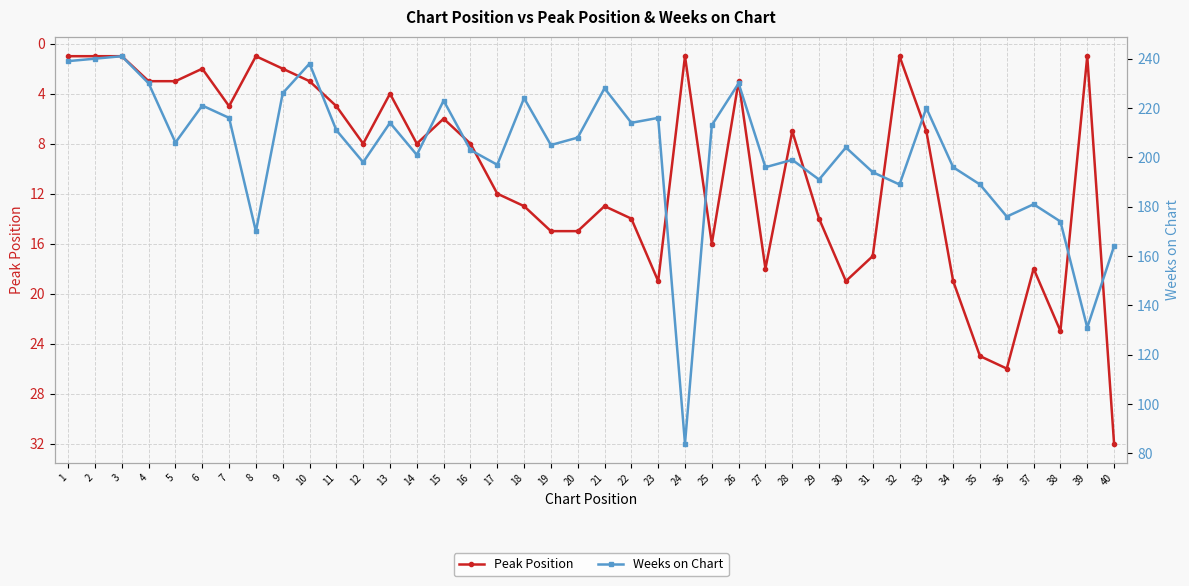

Rank the categories by Peak Position value from lowest to highest.

1, 2, 3, 8, 24, 32, 39, 6, 9, 4, 5, 10, 26, 13, 7, 11, 15, 28, 33, 12, 14, 16, 17, 18, 21, 22, 29, 19, 20, 25, 31, 27, 37, 23, 30, 34, 38, 35, 36, 40